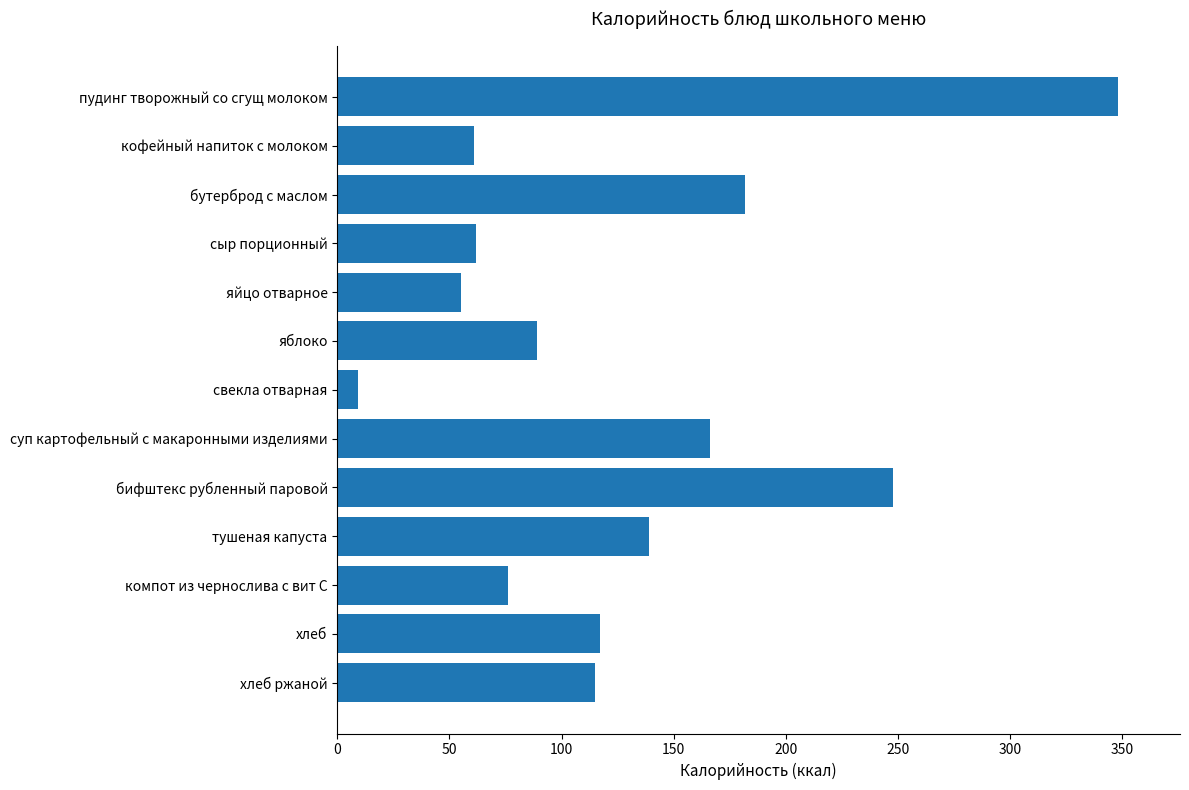

Is it true that the value at бифштекс рубленный паровой is 387?

False